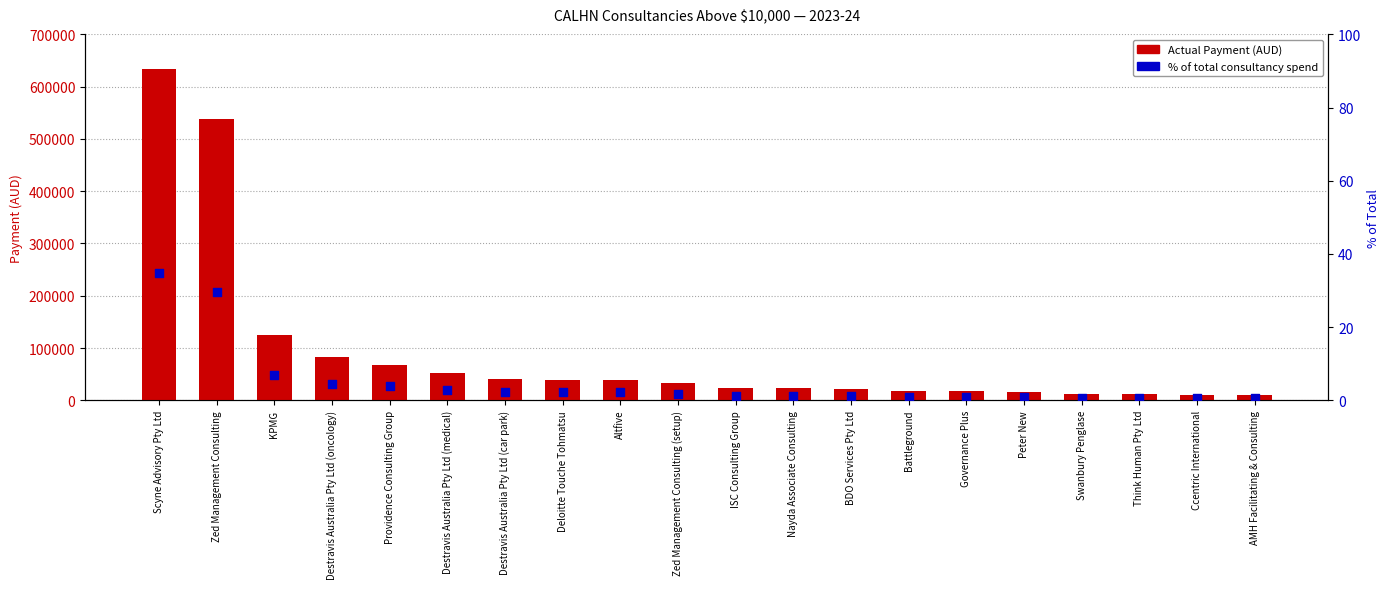

What is the total value across all series at Think Human Pty Ltd?

12520.7